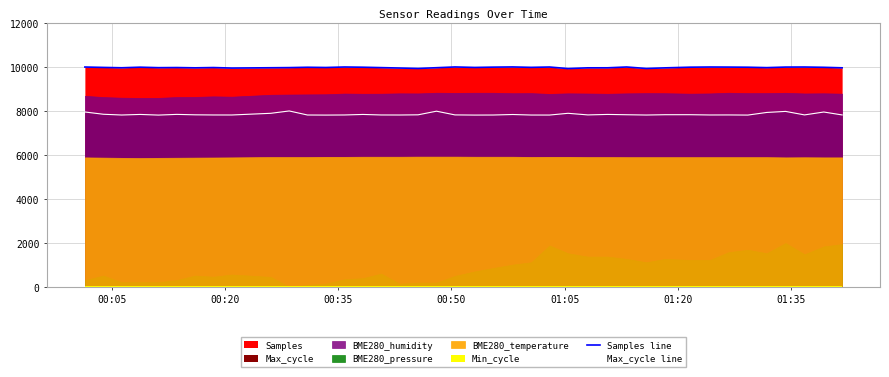

Does the chart display data point markers on the line(s)?

No